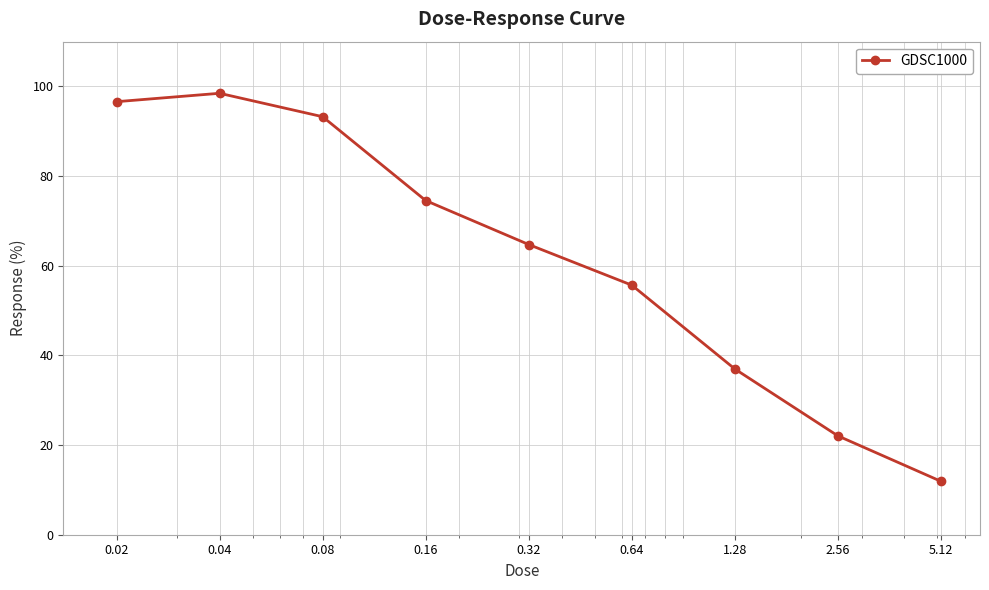

What is the value of the 9th point from the left?

11.9